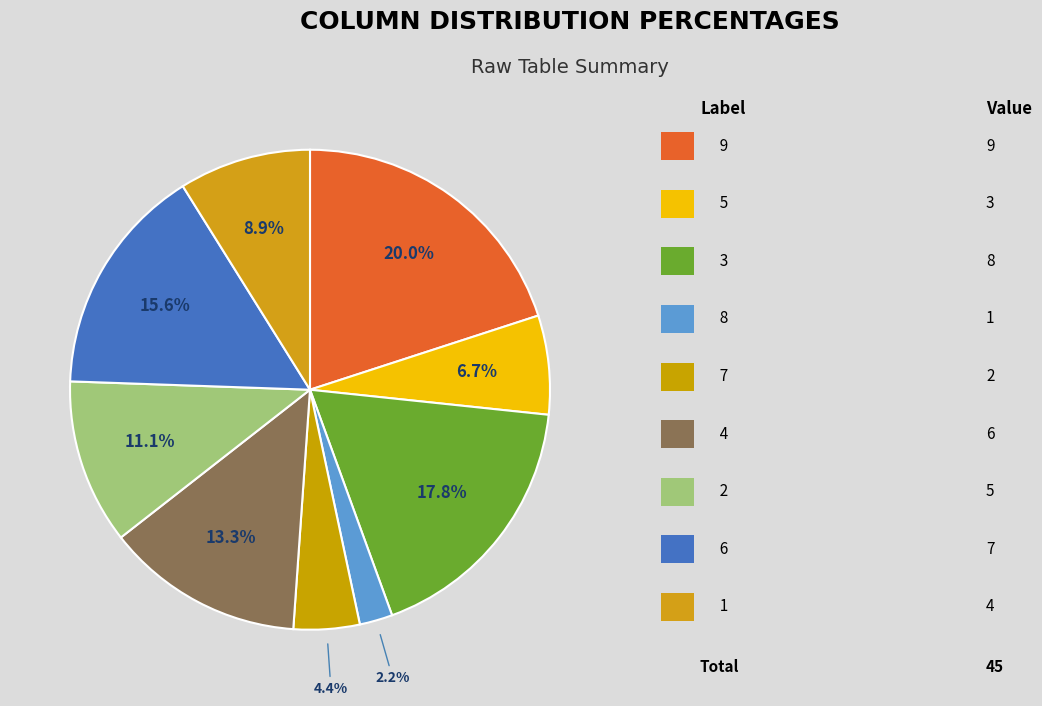

How many slices are in this pie chart?

9